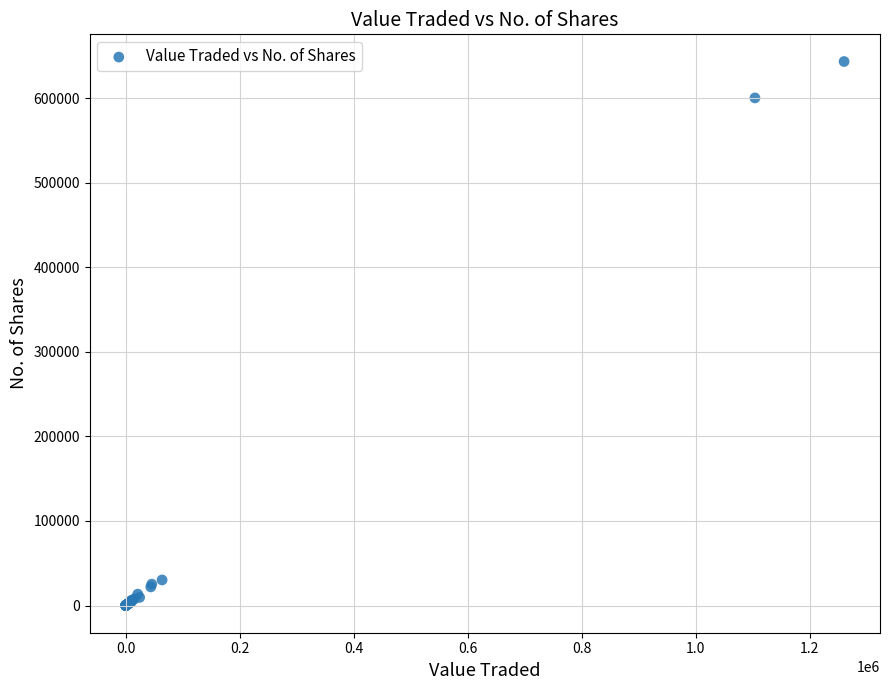

What Y value in the scatter plot is closest to 321560?

600108